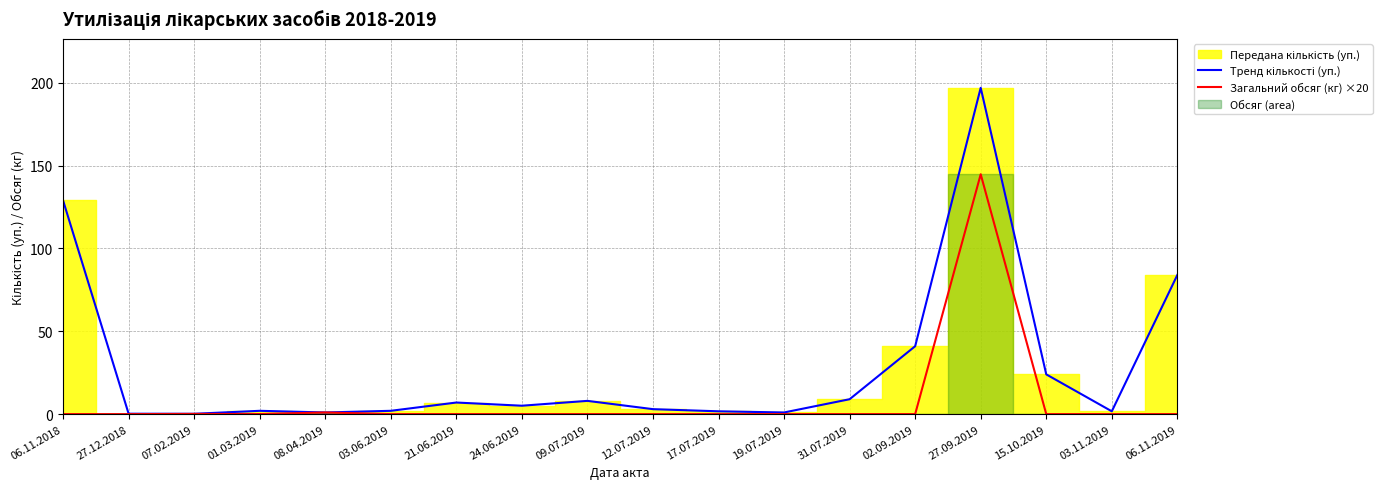

How many interior local peaks does the Тренд кількості (уп.) series have?

4